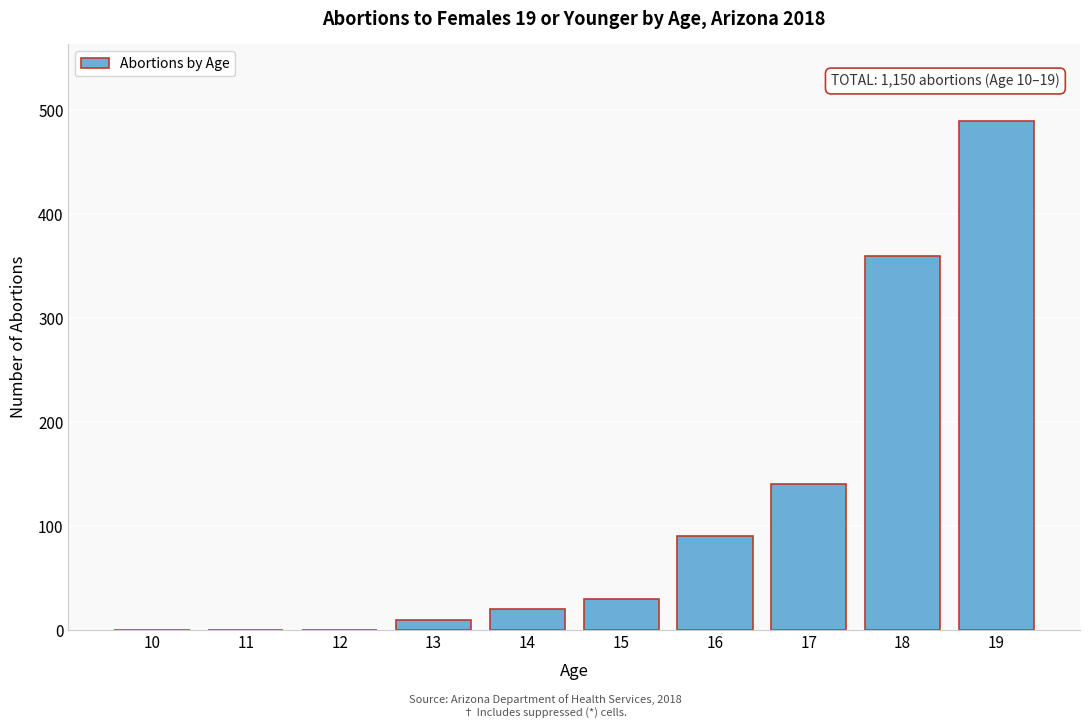

Reading left to right, list all the values displayed in this chart.

10=0	11=0	12=0	13=10	14=20	15=30	16=90	17=140	18=360	19=490